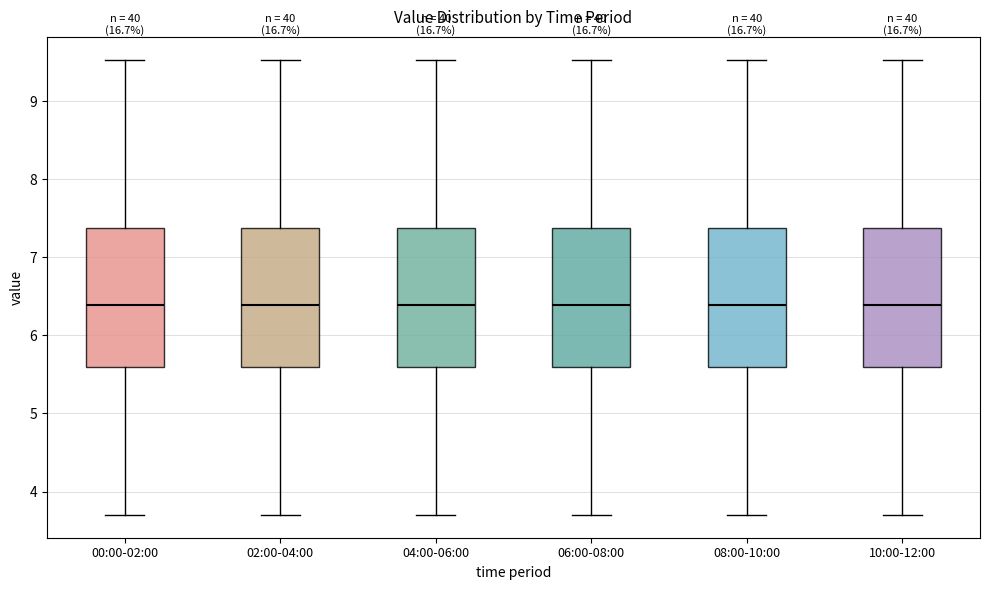

Reading left to right, transcribe this box plot: for each box, give where its median line is, the range the box spans, and where its two whiskers end, as read against the y-axis. The values are not printed on the chart, so give them approximately, as read against the axis.

00:00-02:00: median 6.4, box 5.6 to 7.4, whiskers 3.7 to 9.5
02:00-04:00: median 6.4, box 5.6 to 7.4, whiskers 3.7 to 9.5
04:00-06:00: median 6.4, box 5.6 to 7.4, whiskers 3.7 to 9.5
06:00-08:00: median 6.4, box 5.6 to 7.4, whiskers 3.7 to 9.5
08:00-10:00: median 6.4, box 5.6 to 7.4, whiskers 3.7 to 9.5
10:00-12:00: median 6.4, box 5.6 to 7.4, whiskers 3.7 to 9.5